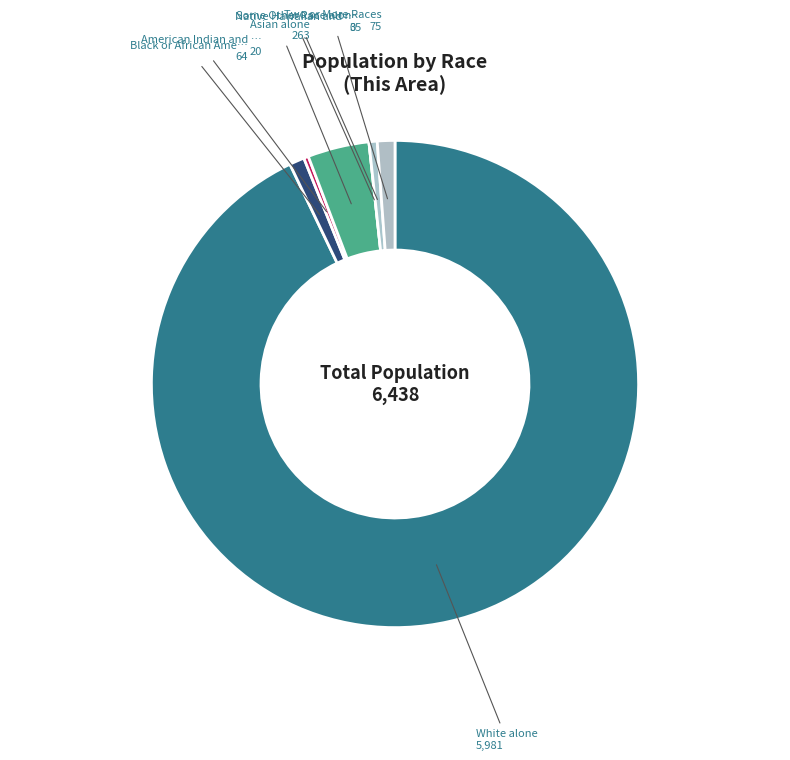

To the nearest percent, what is the average slice percentage?

14%